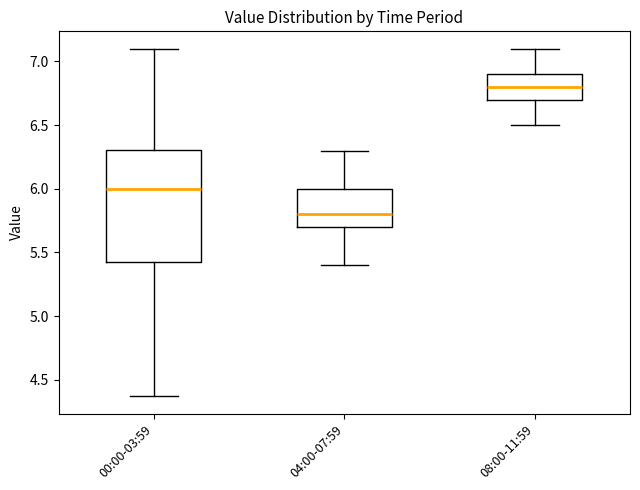

Which box is the tallest, from its lower edge to its upper edge?

00:00-03:59